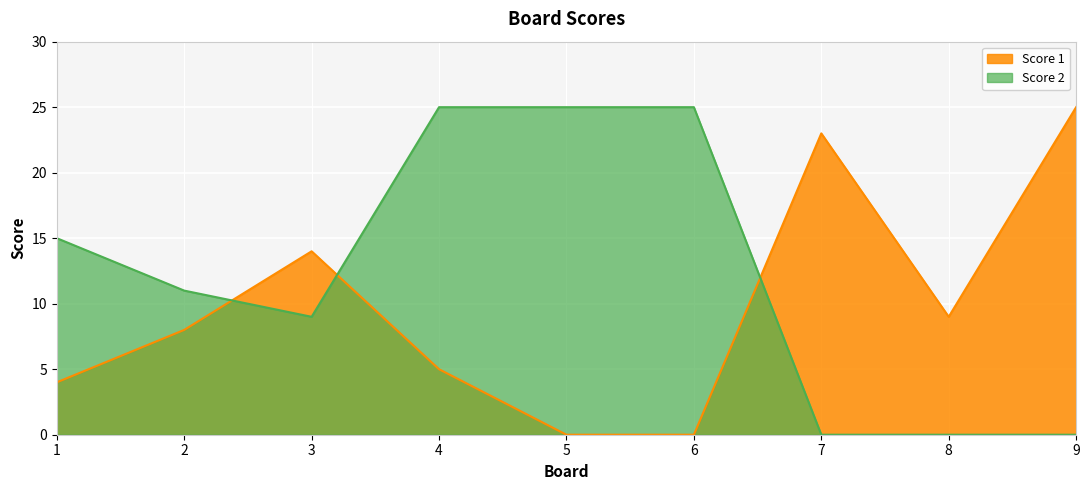

Between which two adjacent categories do Score 2 and Score 1 first intersect?

2 and 3